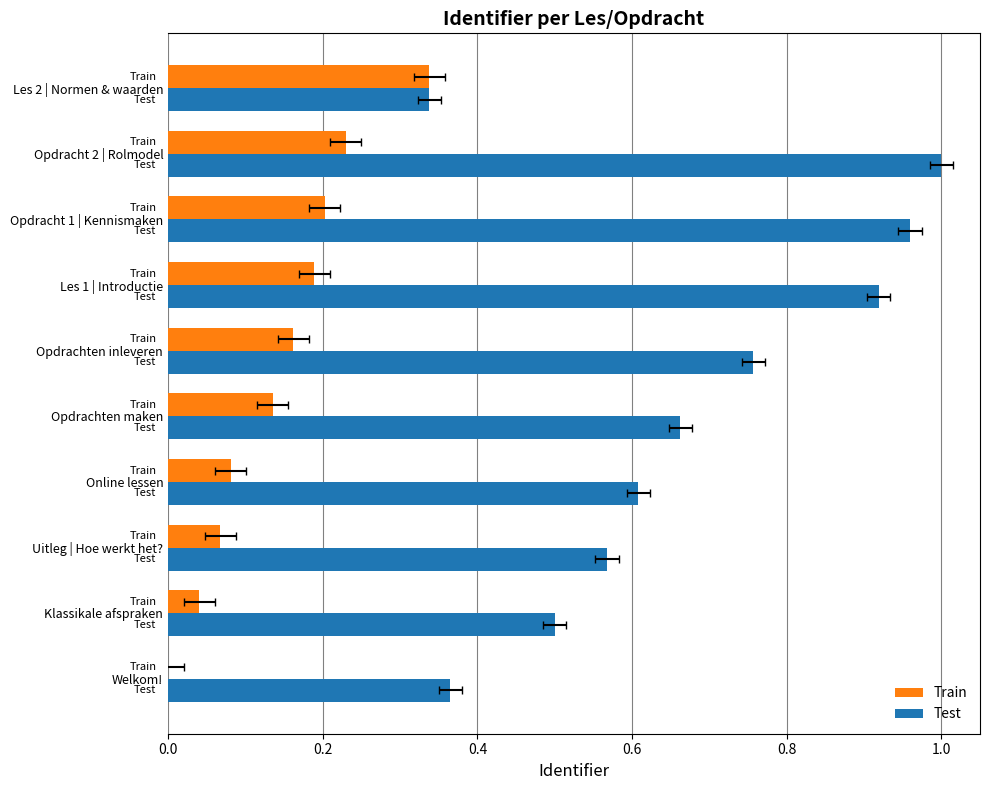

Which series has the widest spread of values?

Test